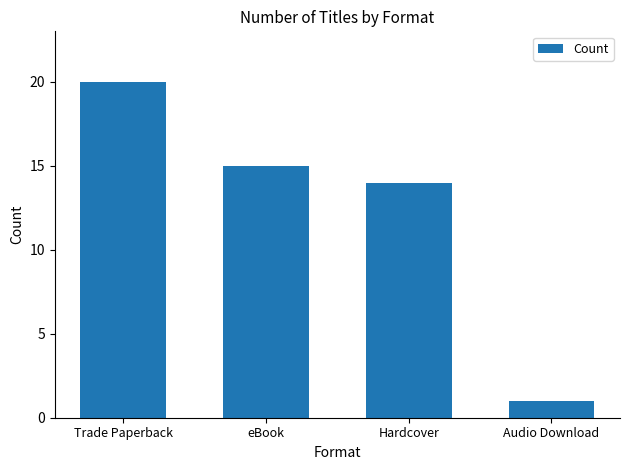

Are the bars horizontal?

No